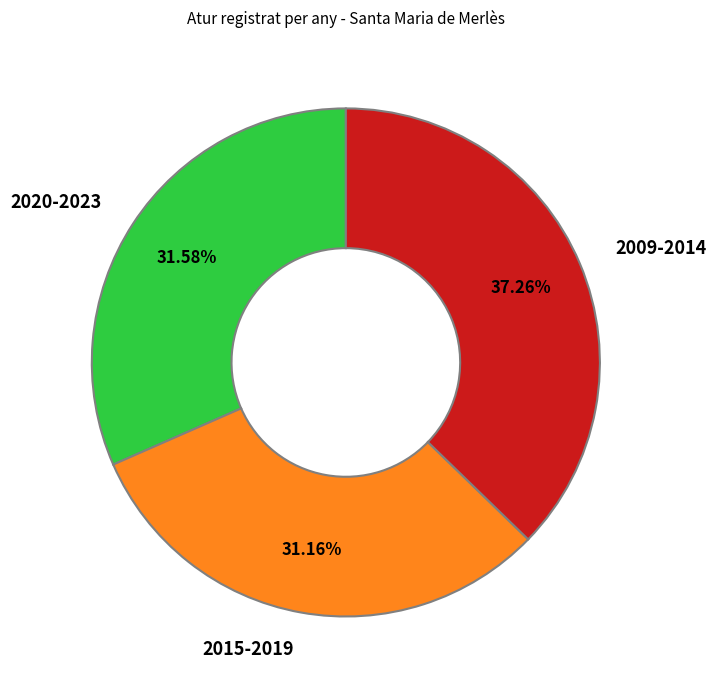

Does 2020-2023 represent more than half of the total?

No